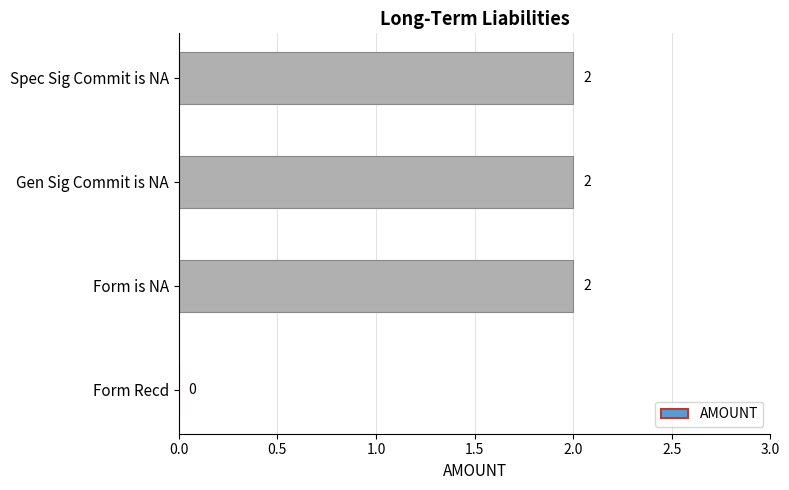

What is the maximum value shown in the chart?

2